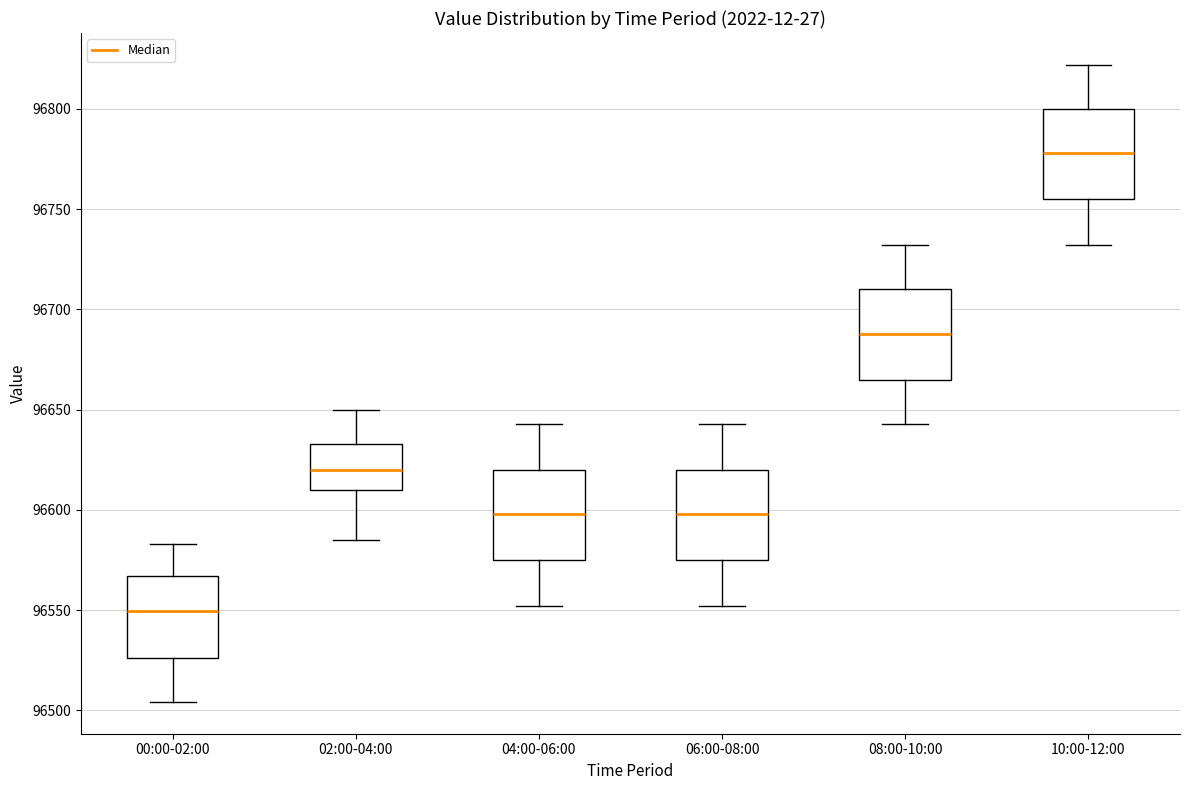

Which box has the lowest median line?

00:00-02:00